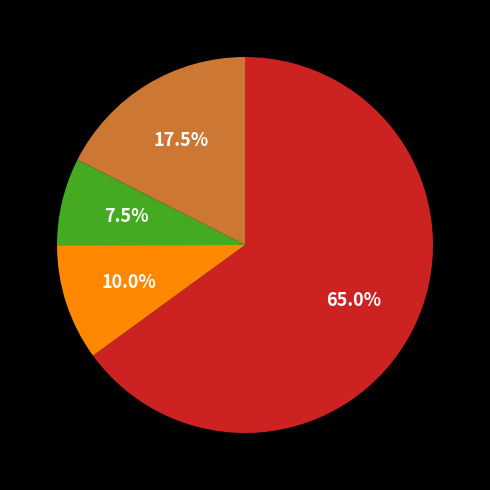

Does any single category account for the majority?

Yes